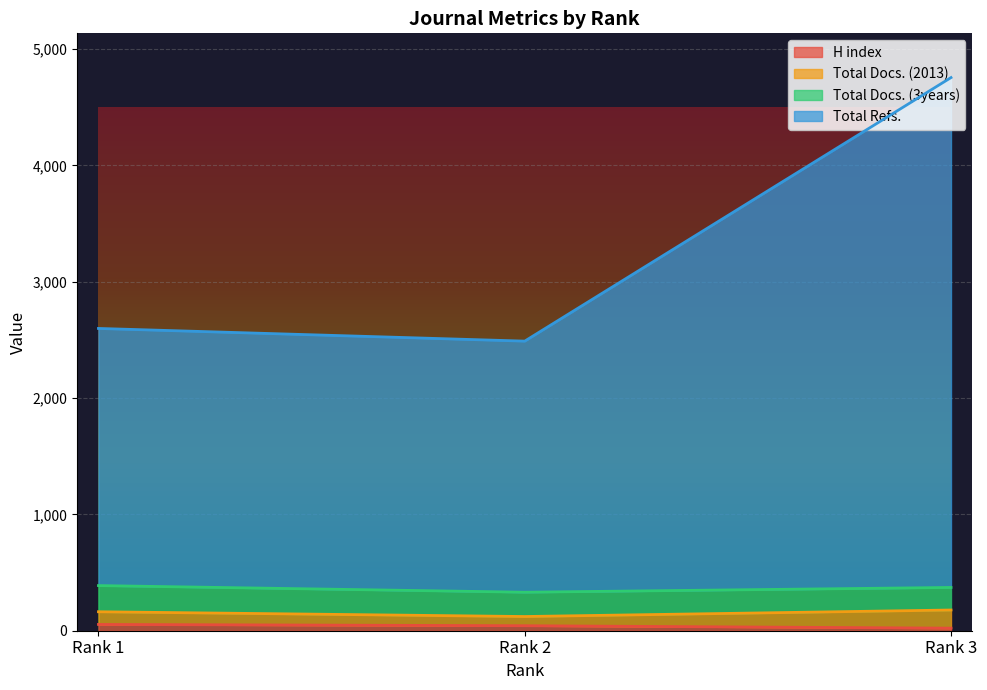

What is the value of the H index point at the 2nd from the left?

43